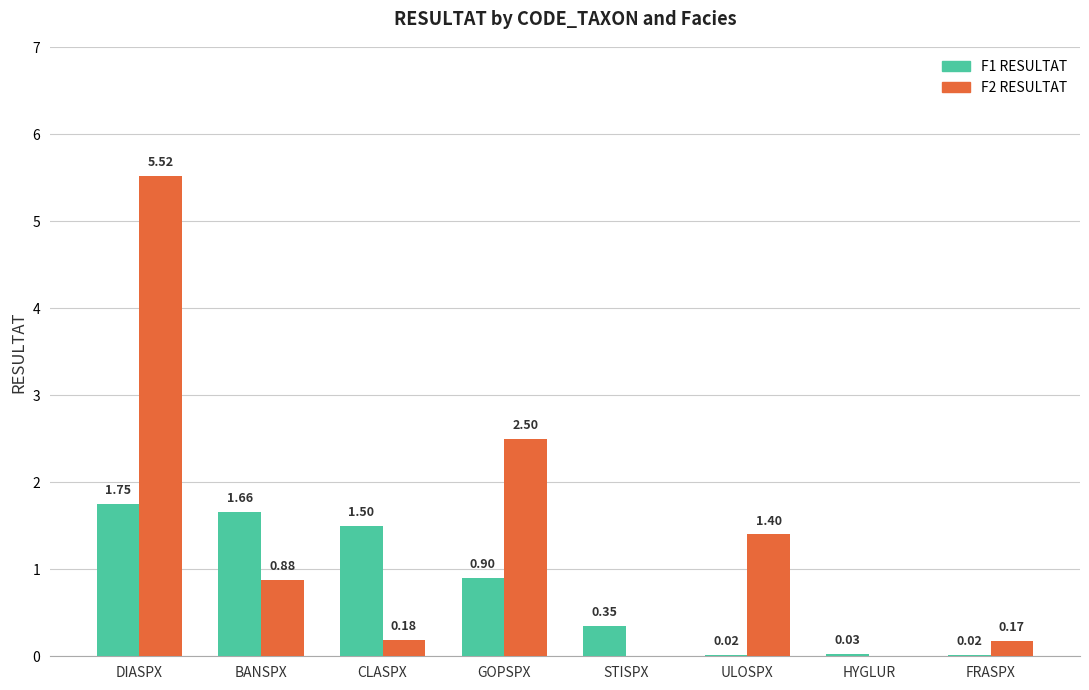

What are all the series names shown in the legend?

F1 RESULTAT, F2 RESULTAT